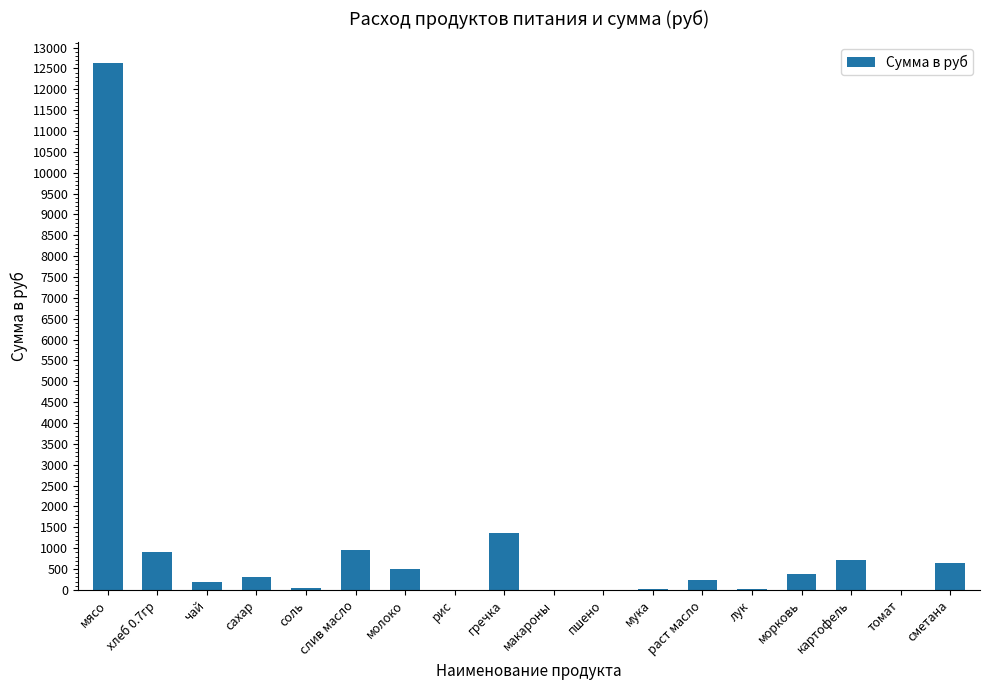

True or false: the data shows 297.8 at сахар.

True